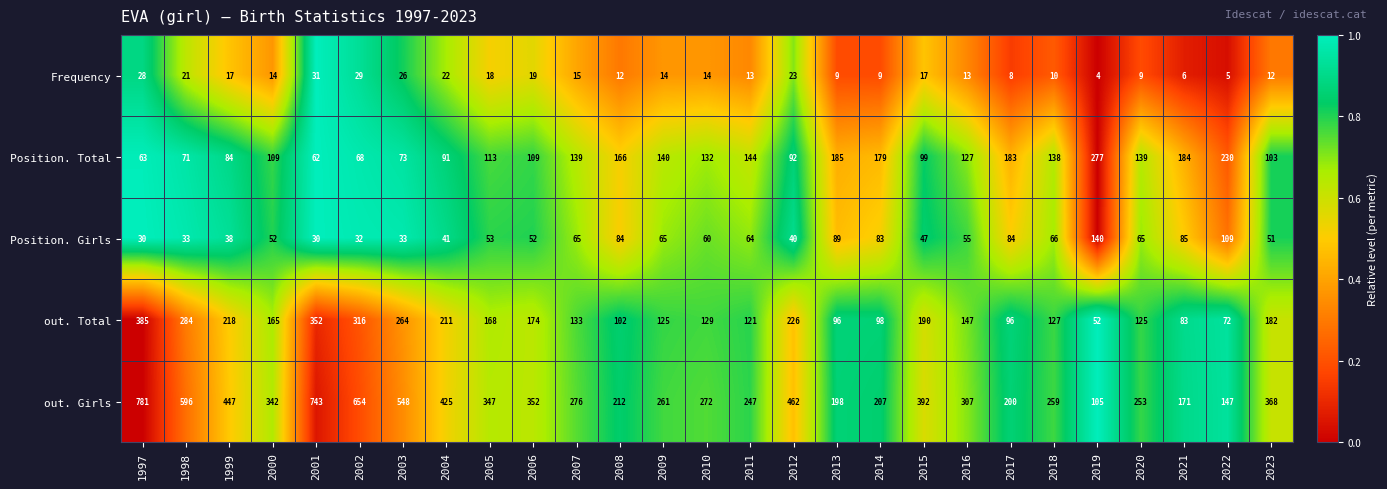

The value of Position. Total at 2011 is 82. True or false?

False